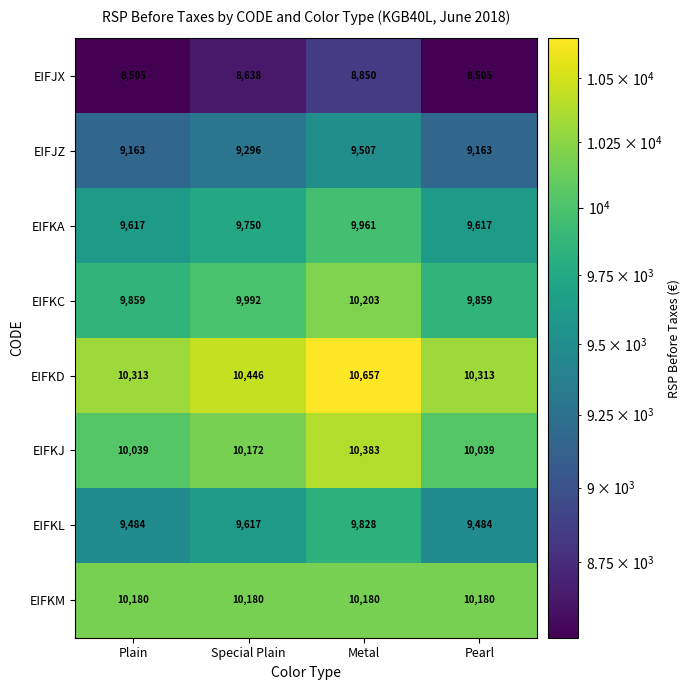

What is the sum of the EIFKJ values at Metal and Special Plain?

20555